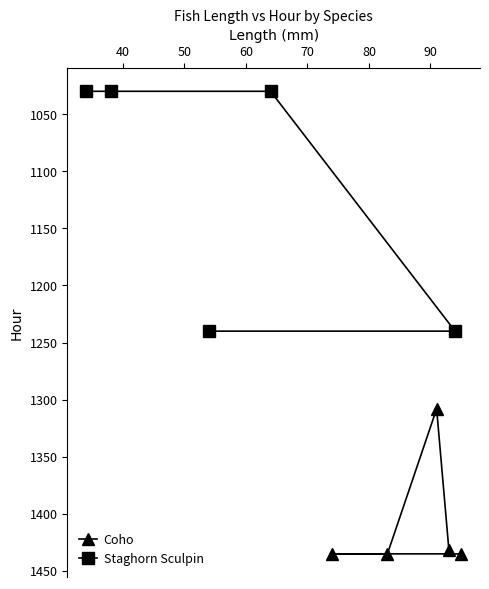

What is the value of the Coho point at the 5th from the left?

1435